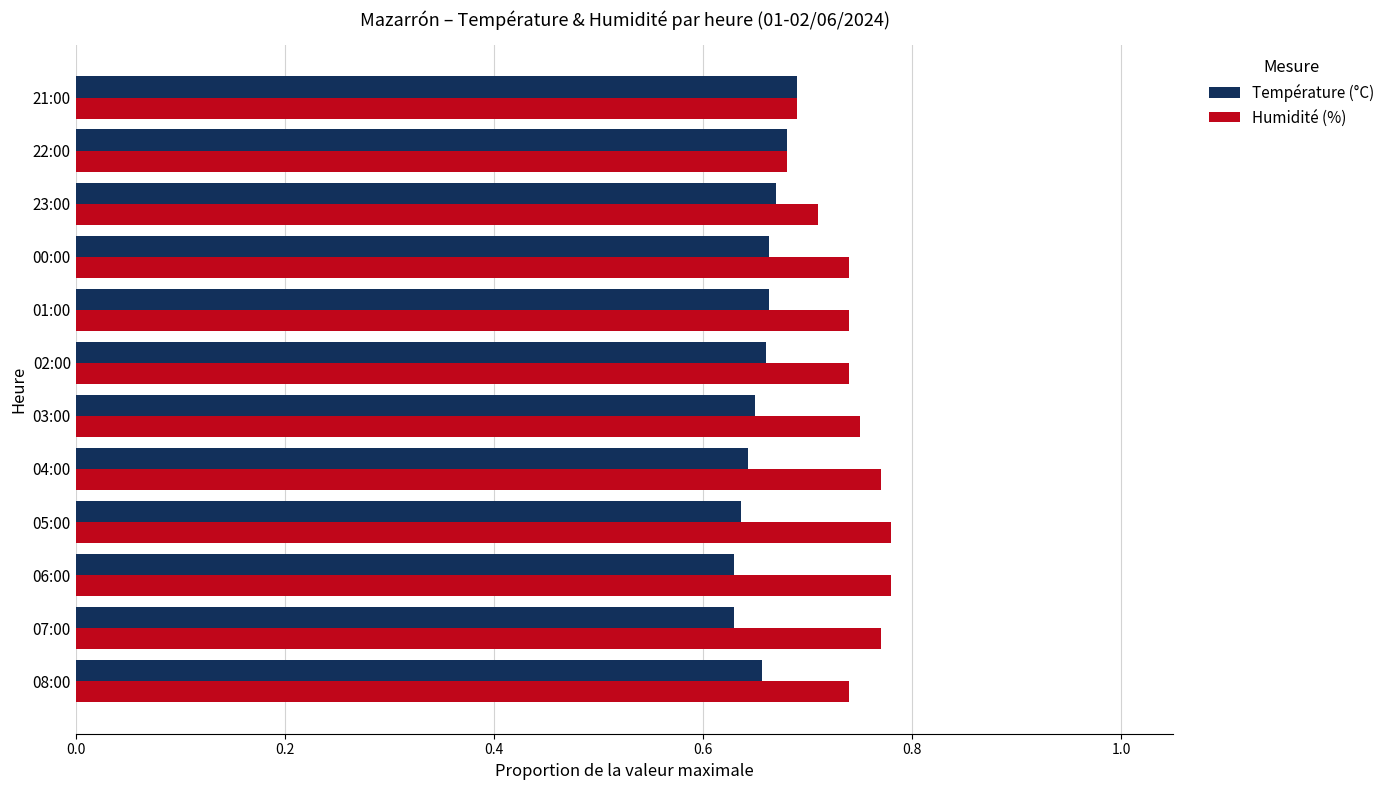

How many Température (°C) values are between 0 and 1?

12